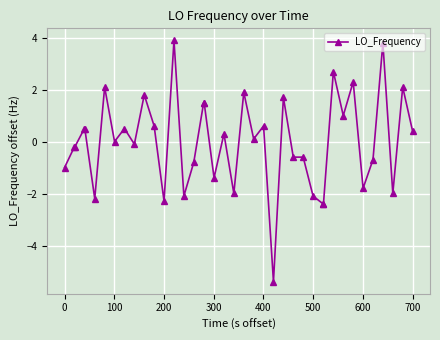

What is the maximum value shown in the chart?

3.9